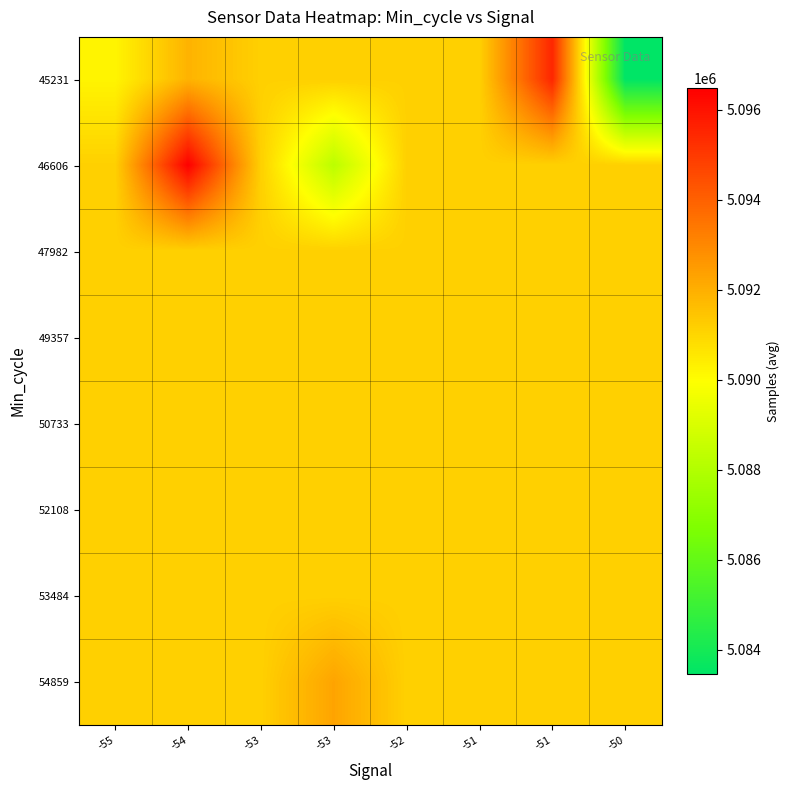

Rank the series by their maximum value, from highest to lowest.

46606, 45231, 54859, 47982, 49357, 50733, 52108, 53484